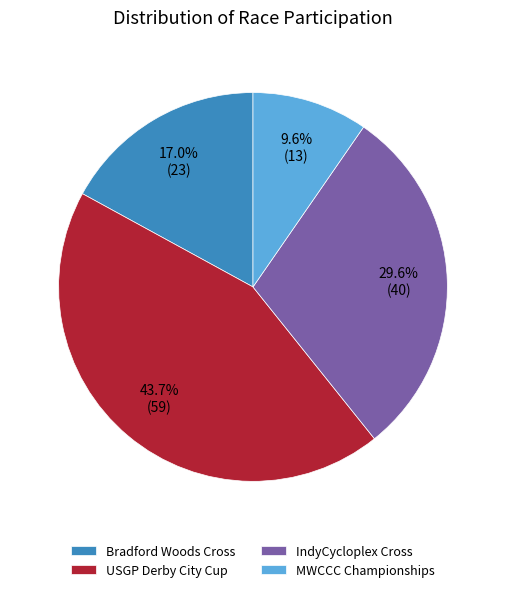

Is Bradford Woods Cross the majority of the pie?

No